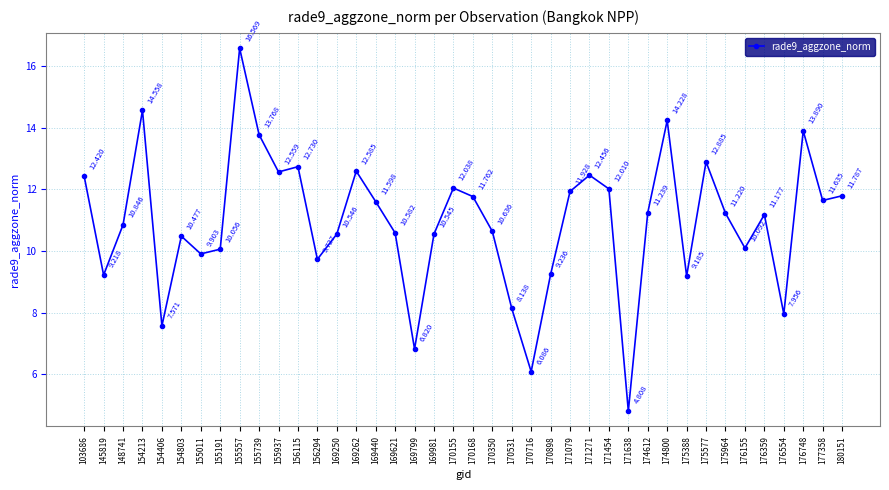

Does the chart have visible grid lines?

Yes